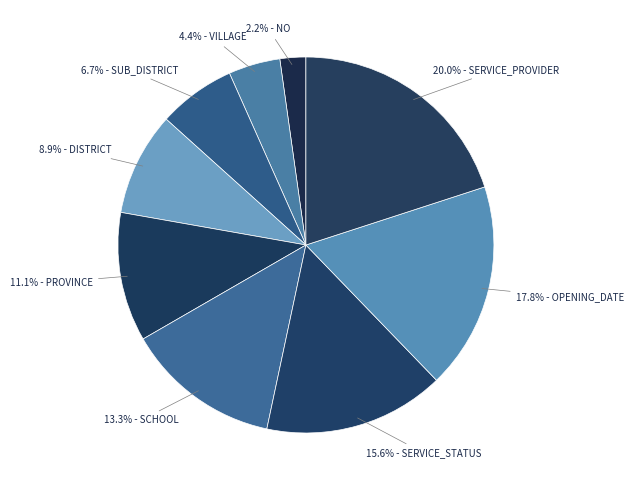

How many segments does this pie chart have?

9